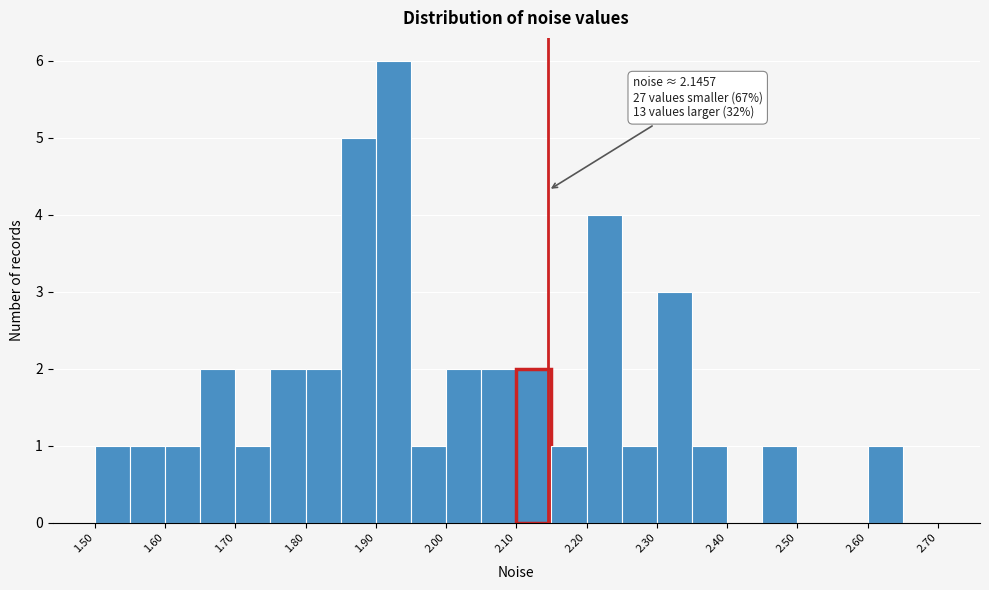

Which range on the x-axis has the tallest bar?

1.90 to 1.95